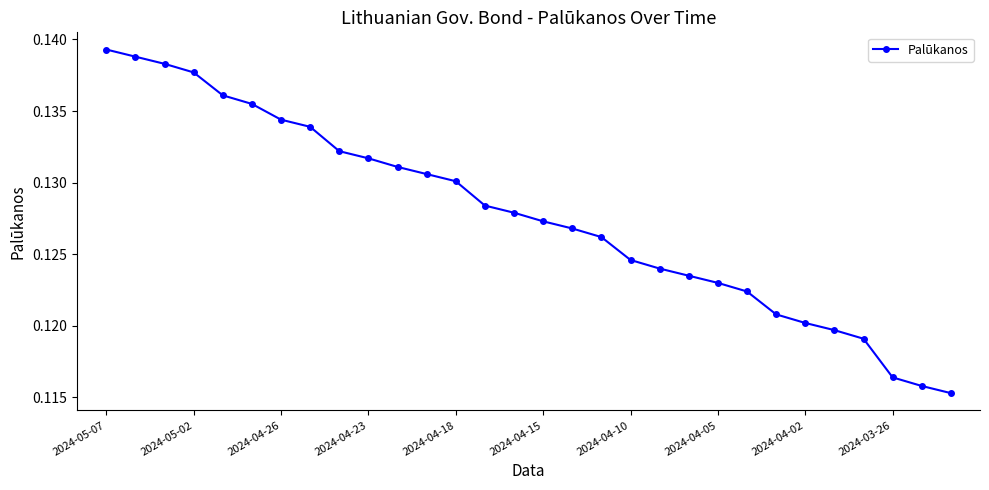

Count the values in the range 0 to 1.

30